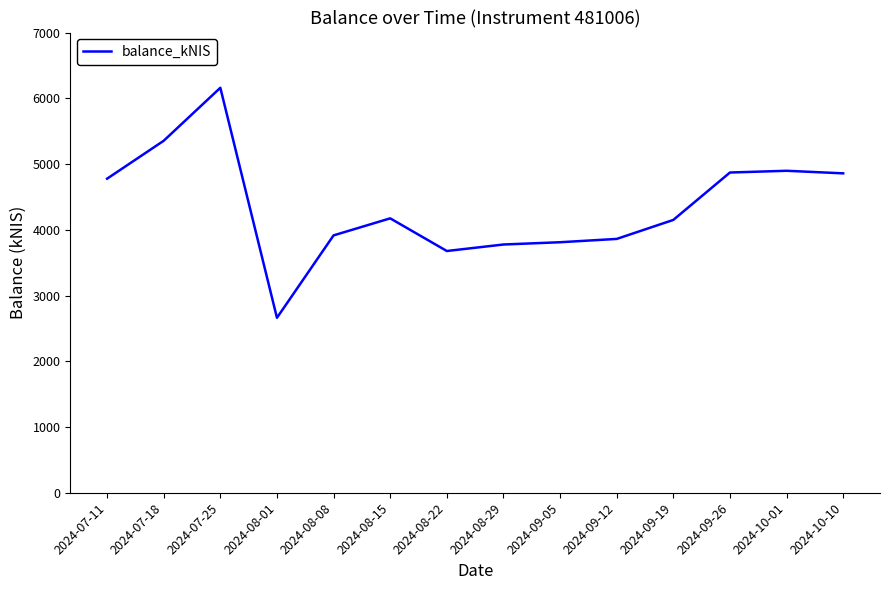

Approximately how many times larger is the value at 2024-10-01 compared to 2024-07-11?

1.0